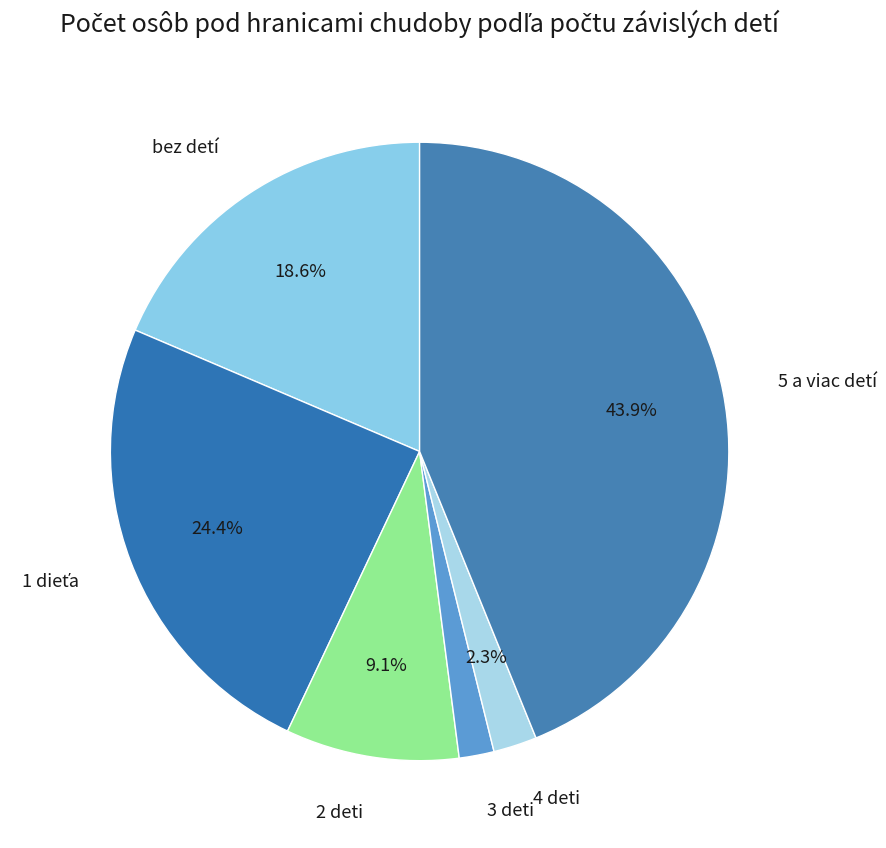

Does 4 deti represent more than half of the total?

No